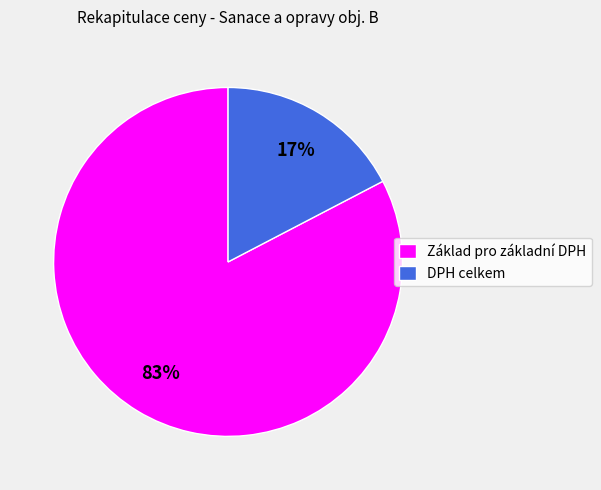

Which slice represents more than half of the pie?

Základ pro základní DPH